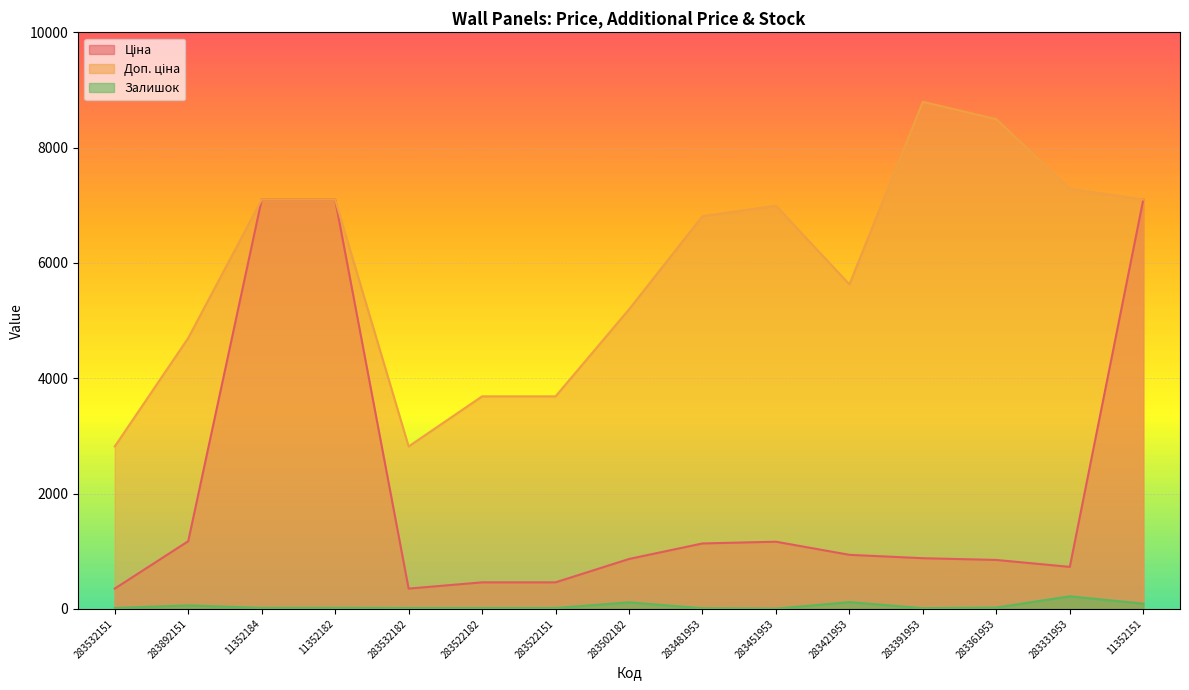

True or false: Доп. ціна has more than 0 interior local peaks.

True